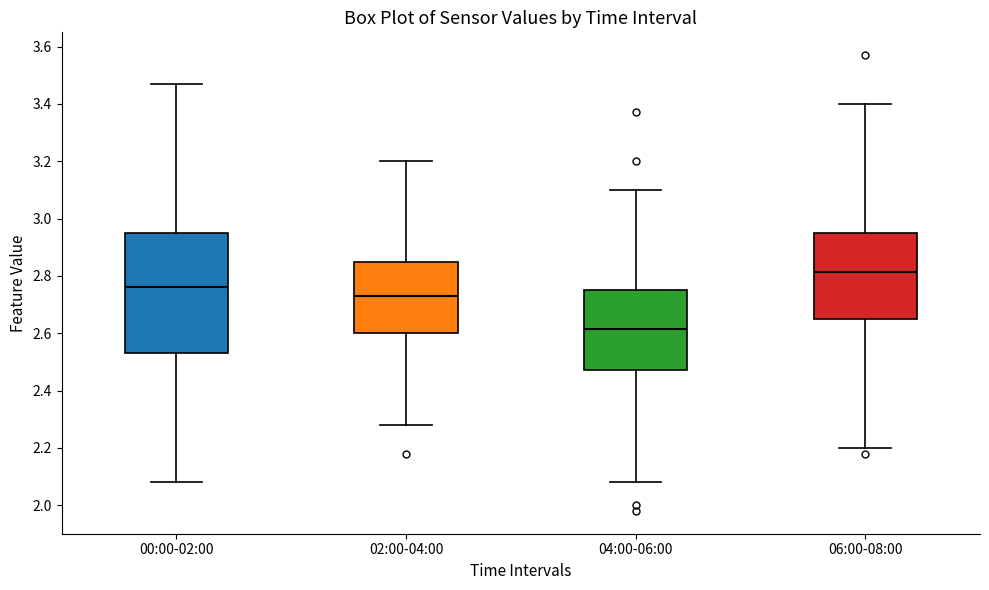

Which box's median line is the lowest?

04:00-06:00